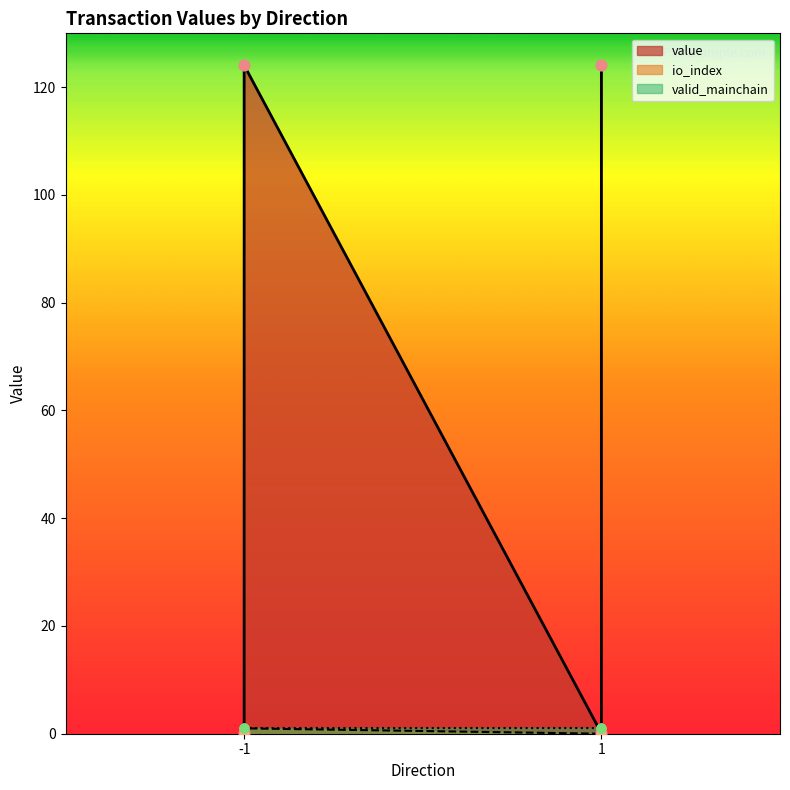

At how many categories does at least one series exceed 50?

2